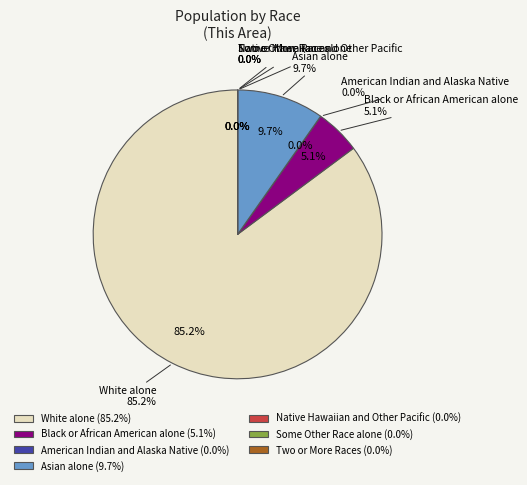

The Asian alone slice represents 23% of the pie. True or false?

False